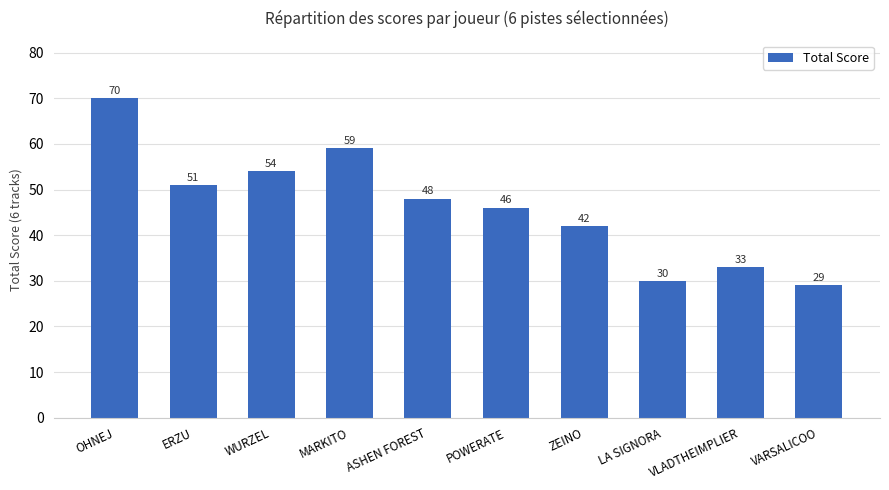

True or false: the data shows 21 at VLADTHEIMPLIER.

False